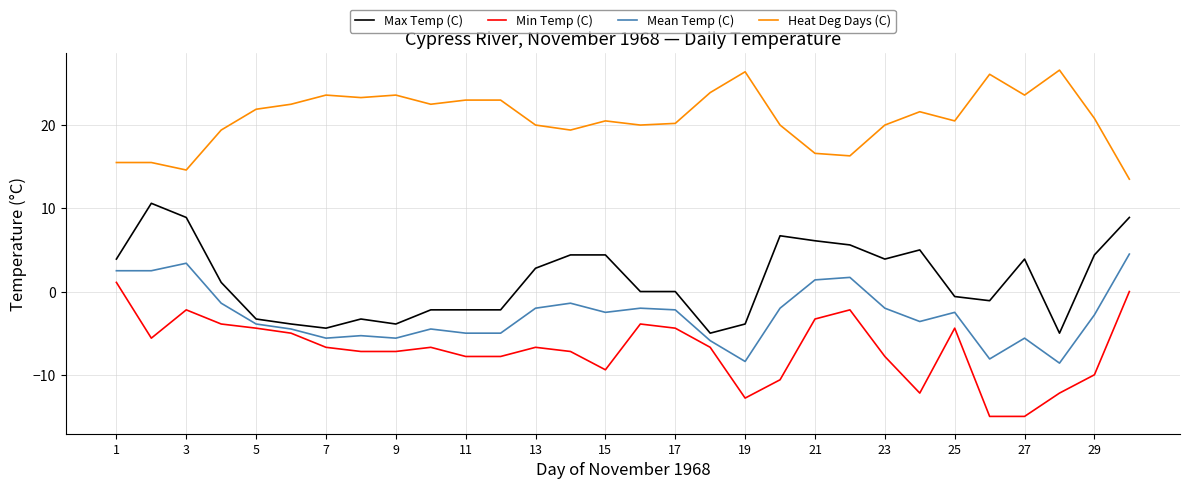

What is the maximum value for Max Temp (C)?

10.6